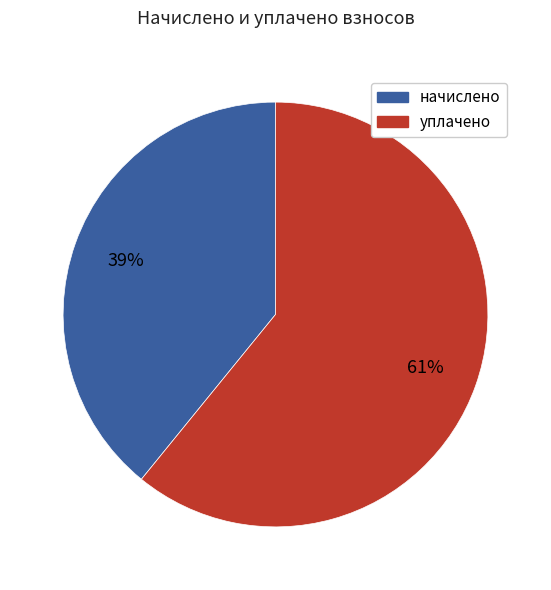

To the nearest percent, what is the difference between the largest and smallest slice percentages?

22%